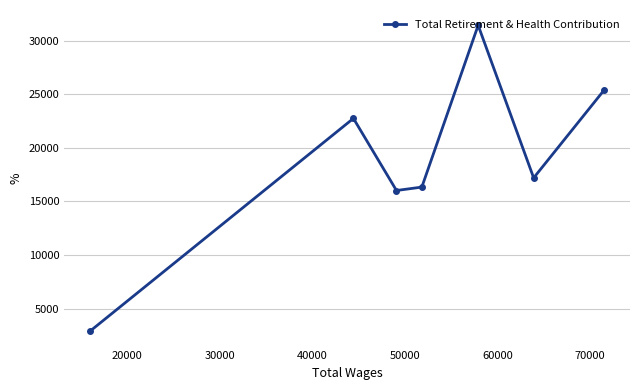

What is the greatest value displayed?

31428